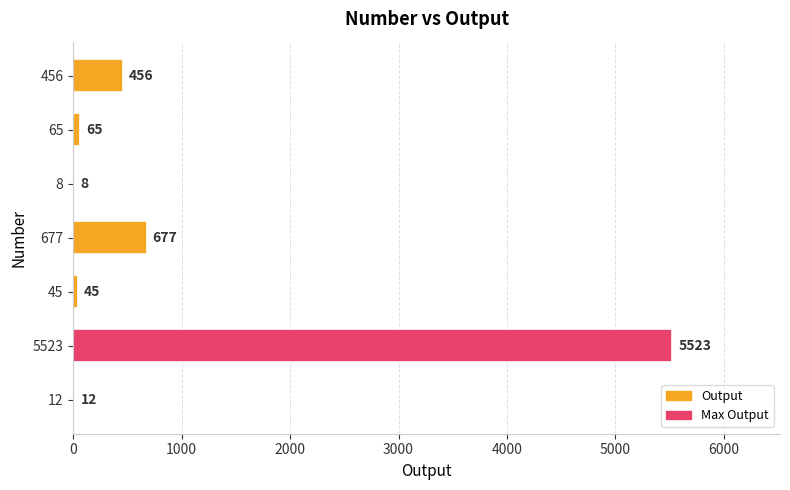

Between 12 and 456, which is larger?

456